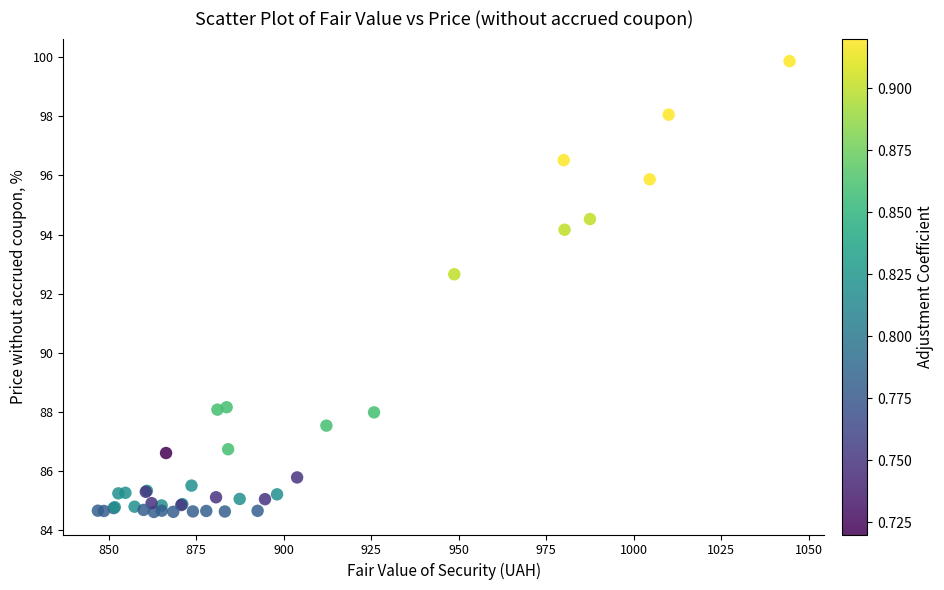

What Y value in the scatter plot is closest to 92?

92.7